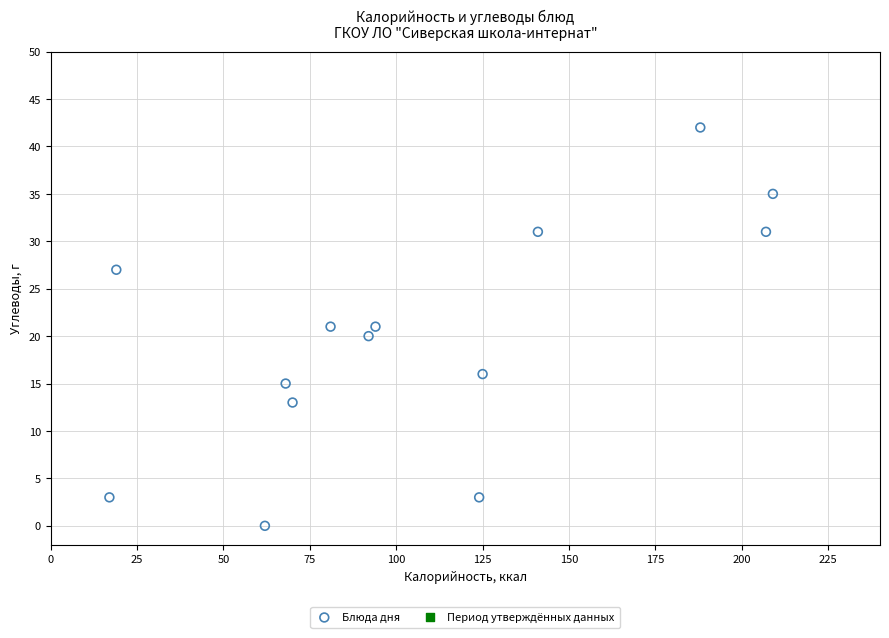

What is the range of Y values (max minus min)?

42